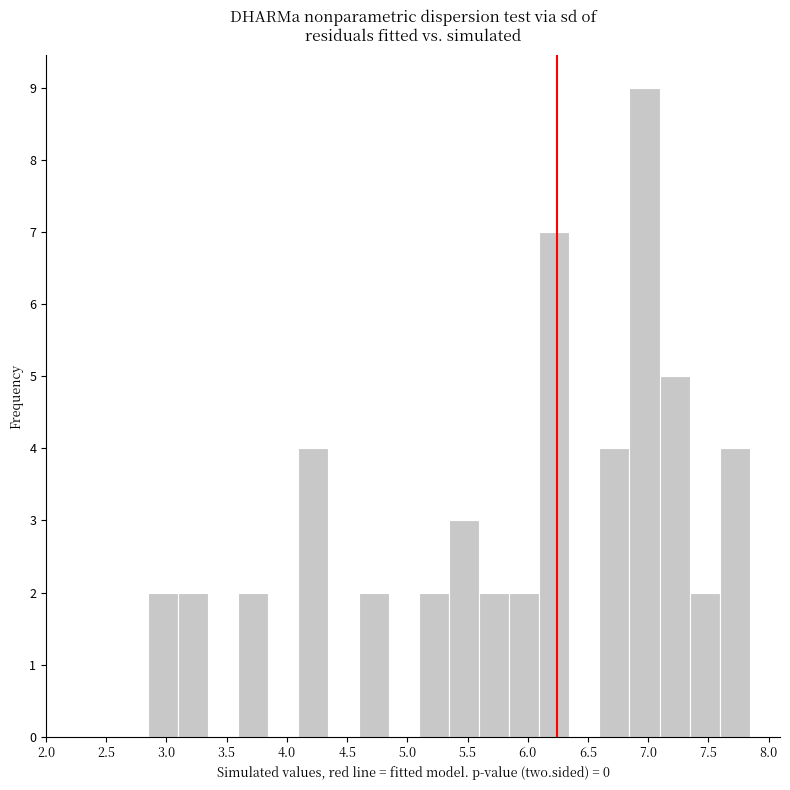

How tall is the bar that spans 6.85 to 7.10 on the x-axis? Neither the bar edges nor the heights are printed on the chart, so give them approximately, as read against the axes.

9